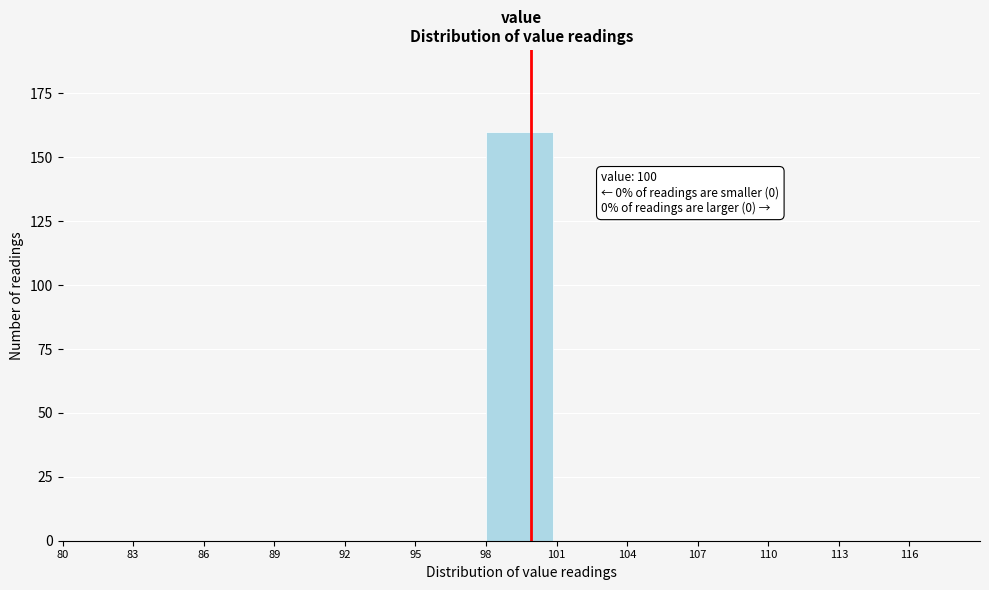

Reading right to left, extract all data points from this chart.

116=0	113=0	110=0	107=0	104=0	101=0	98=160	95=0	92=0	89=0	86=0	83=0	80=0